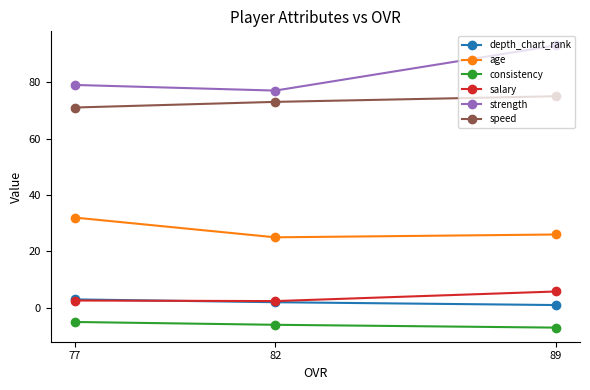

Which series has the largest total across all categories?

strength